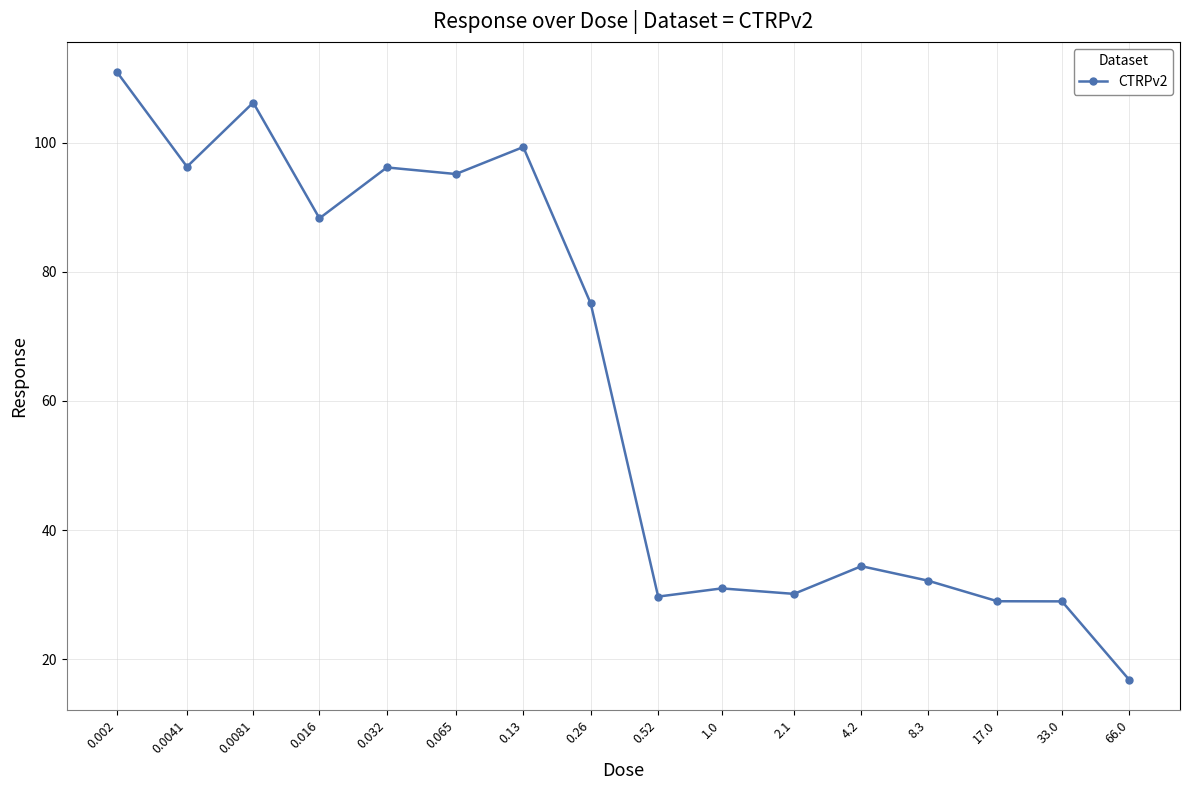

What is the minimum value shown in the chart?

16.8